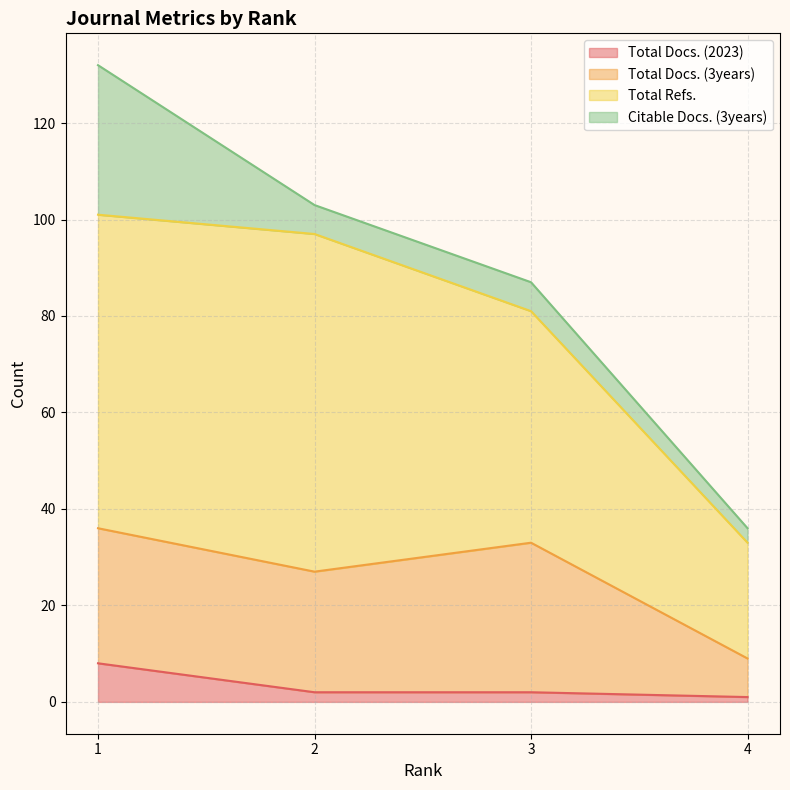

How many lines are shown in the chart?

4